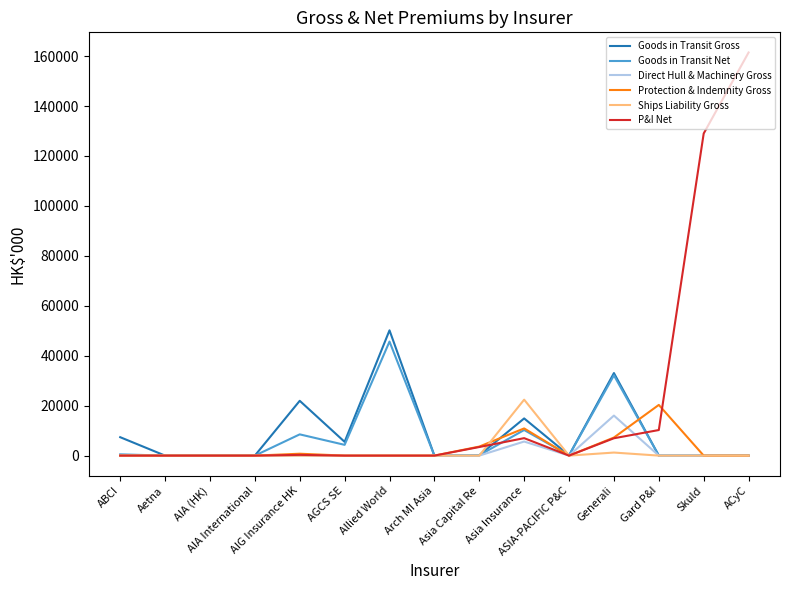

Which series has the largest total across all categories?

P&I Net